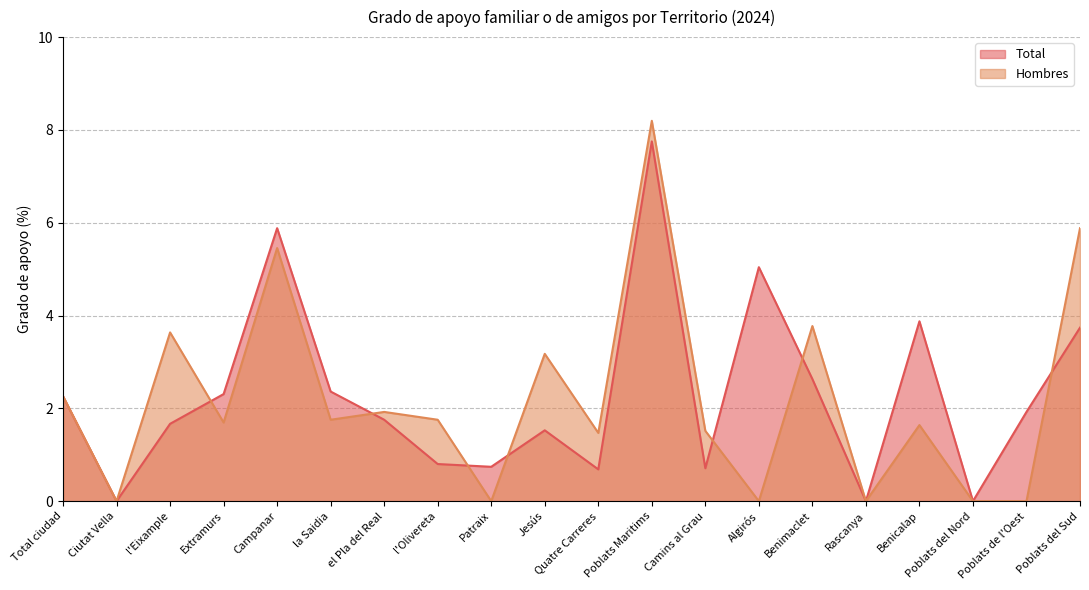

How many intersections are there between Total and Hombres?

7